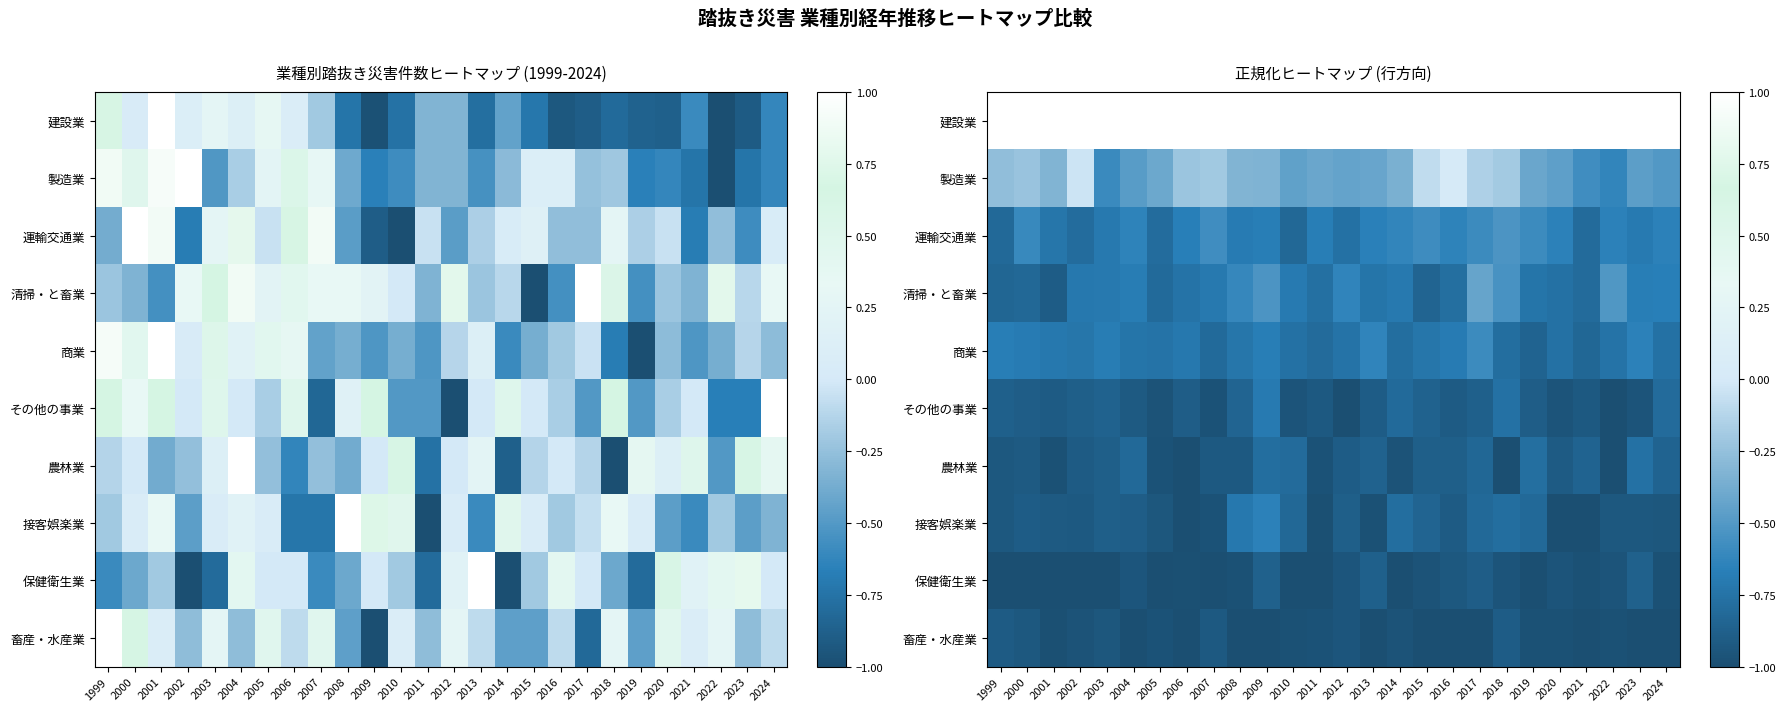

What is the difference between the highest and lowest values at 2024?

2.0